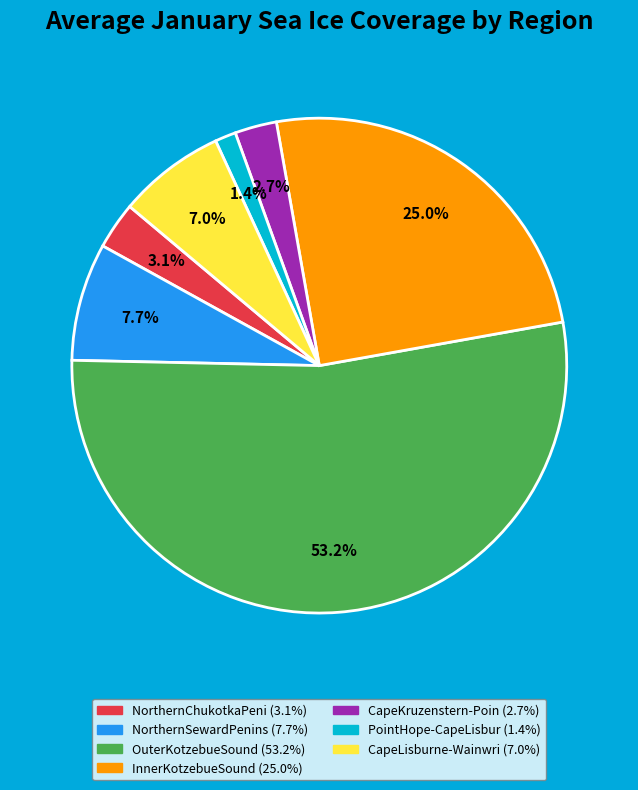

Is there a majority slice in this chart?

Yes